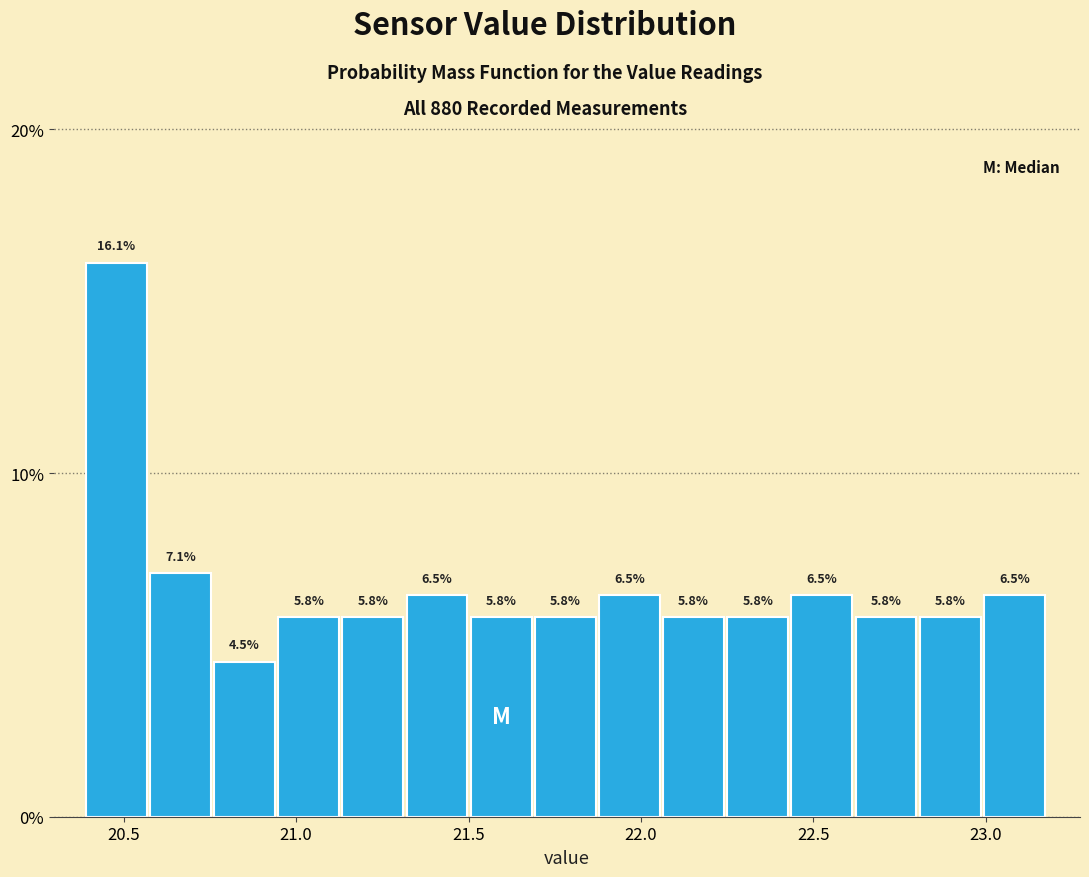

Around what value on the x-axis is the tallest bar? Give the approximate position of its centre, as read against the axis.

20.50